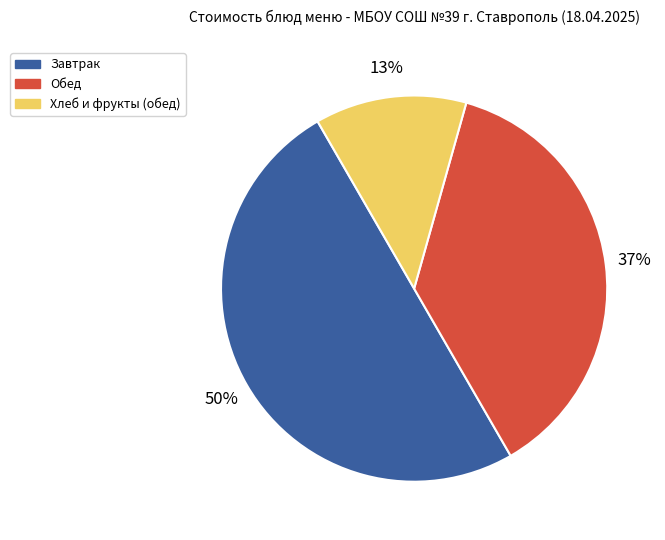

Which has a higher value, Завтрак or Обед?

Завтрак